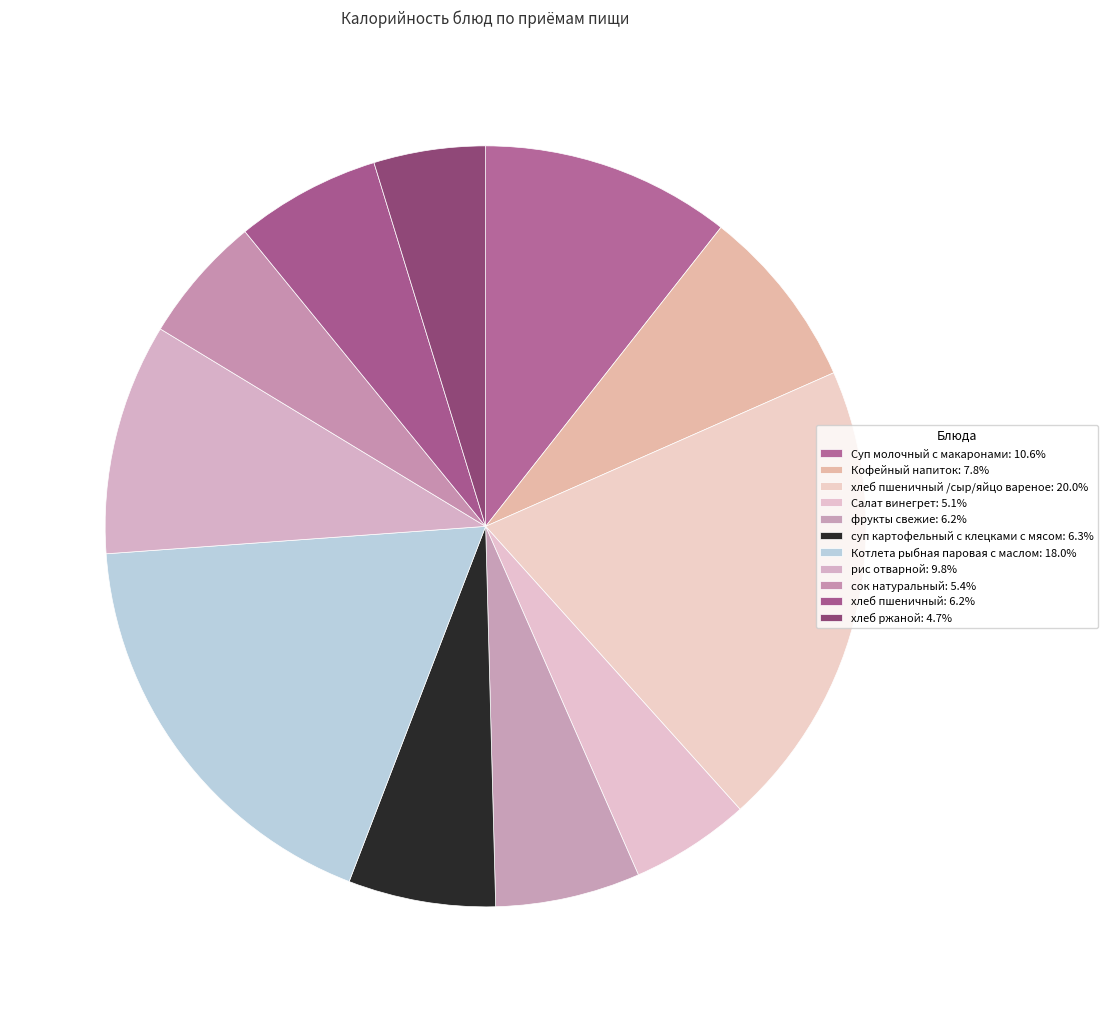

How many segments does this pie chart have?

11